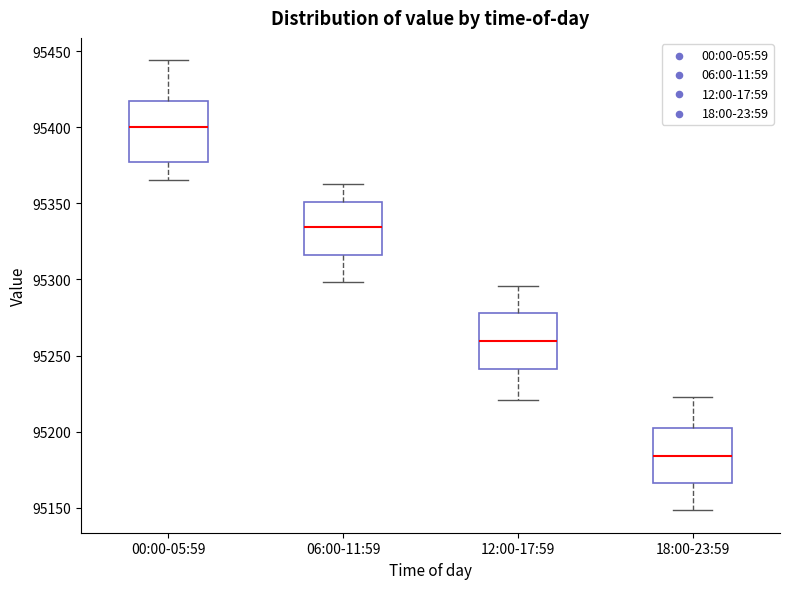

Where does the upper whisker of the box for 12:00-17:59 end on the y-axis? The values are not printed on the chart, so give them approximately, as read against the axis.

95295